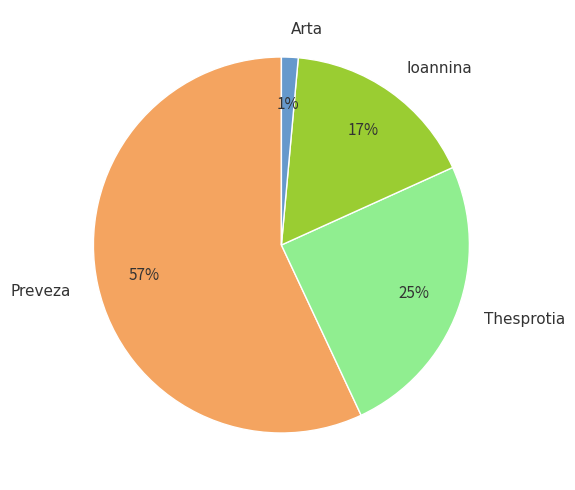

Between Preveza and Thesprotia, which is larger?

Preveza